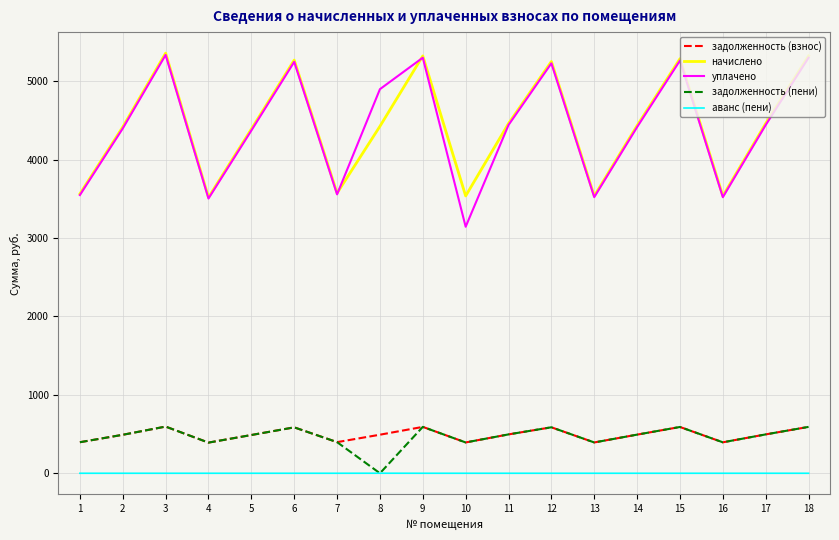

Which series has the largest range (max minus min)?

уплачено